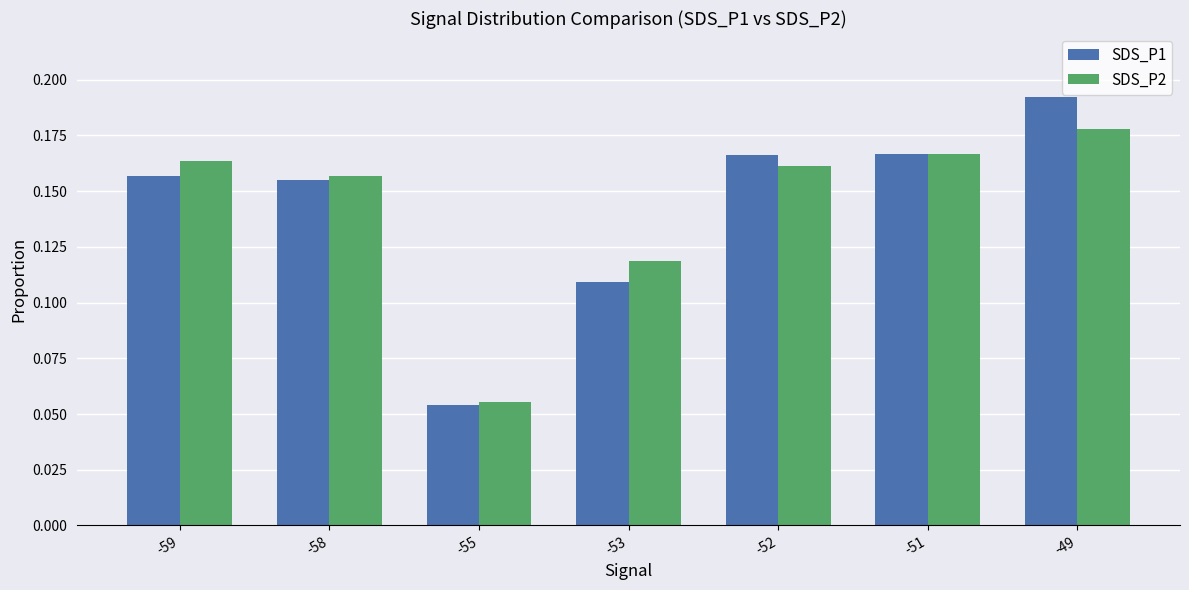

How many data points does each series have?

7